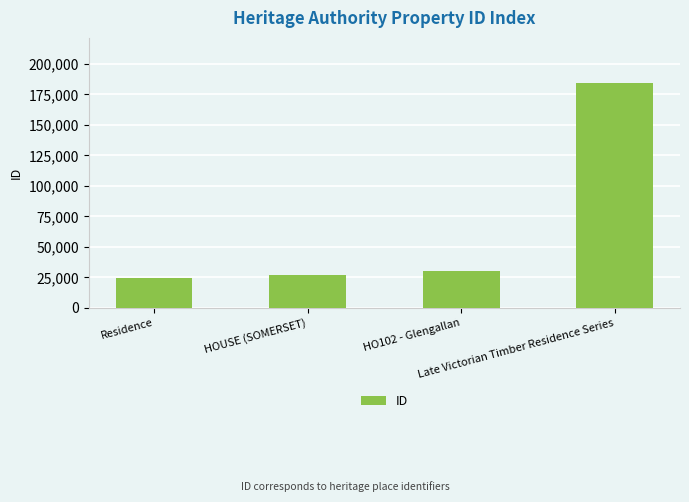

How many categories are shown in the chart?

4